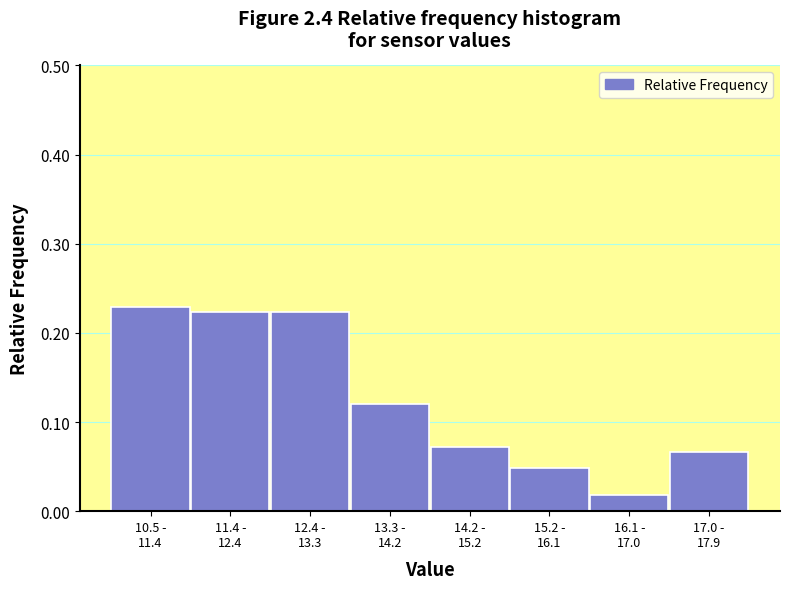

What is the sum of all values?

1.0